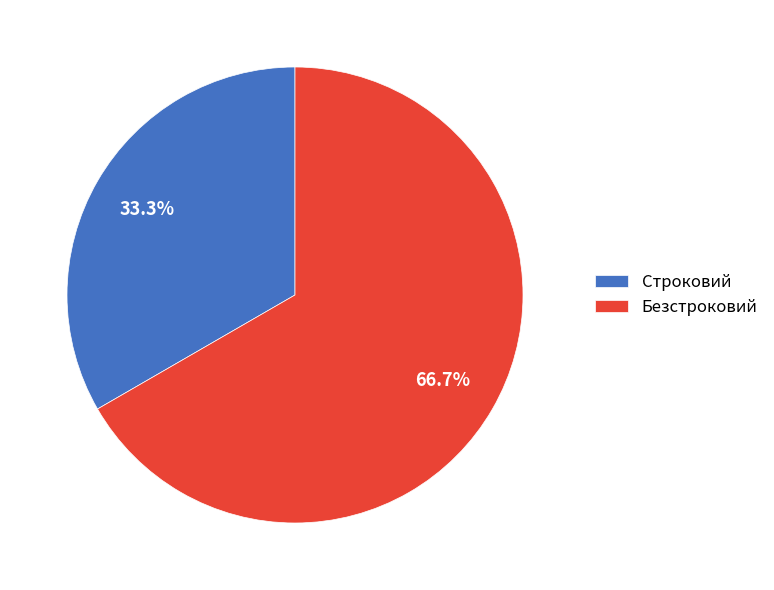

To the nearest percent, what portion does Строковий represent?

33%